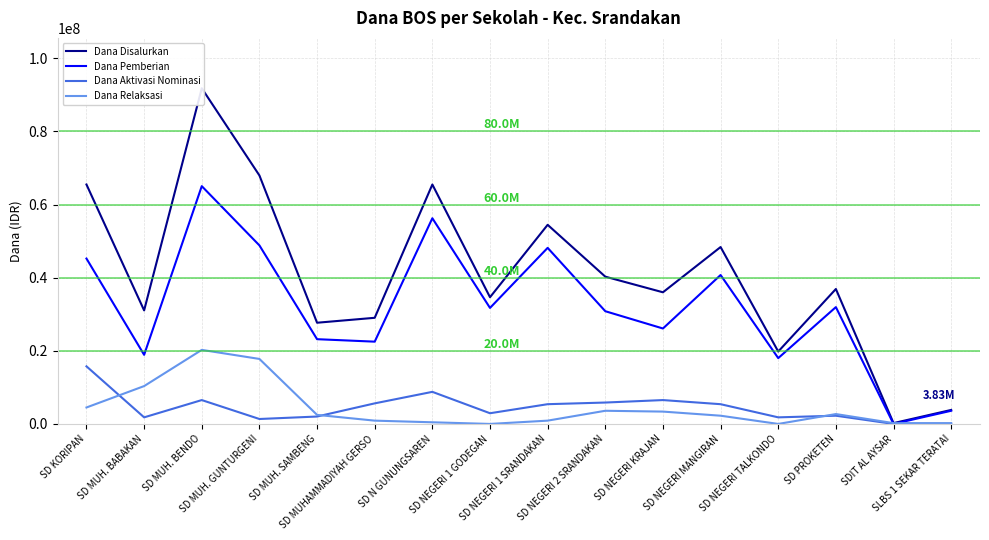

What is the difference between the second highest and minimum values in the Dana Disalurkan series?

67725000